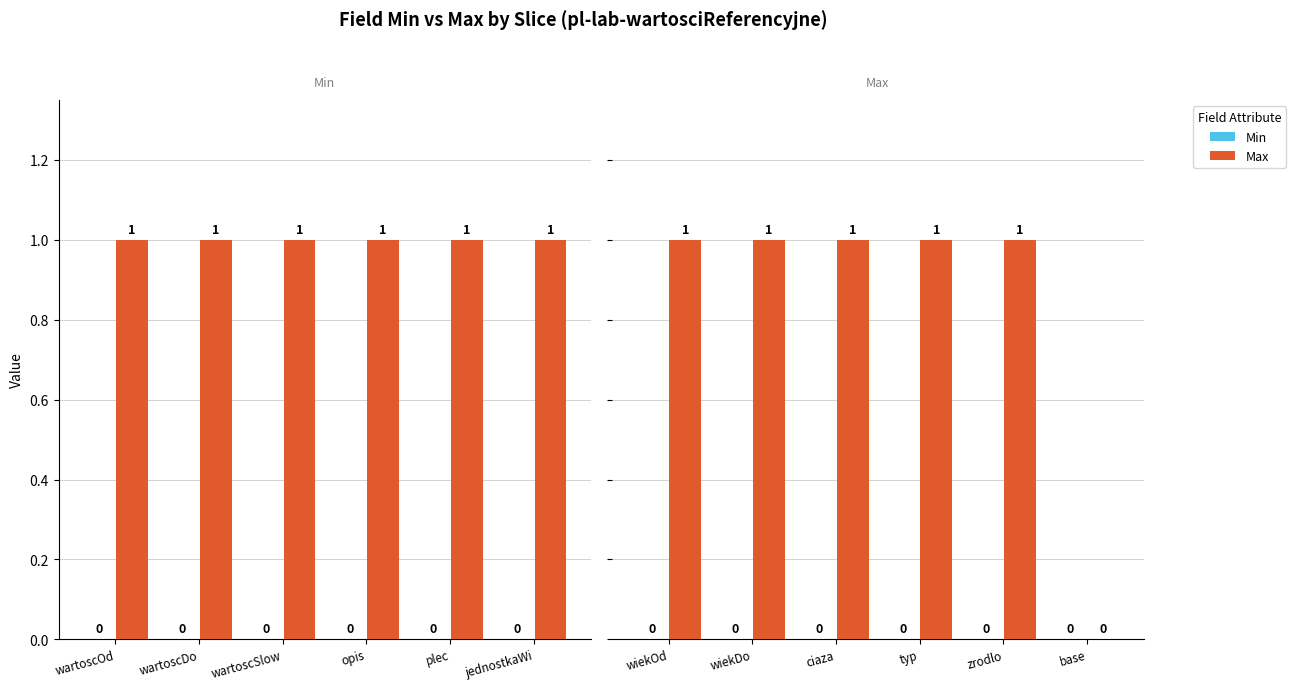

What is the difference between the second highest and minimum values in the Max series?

1